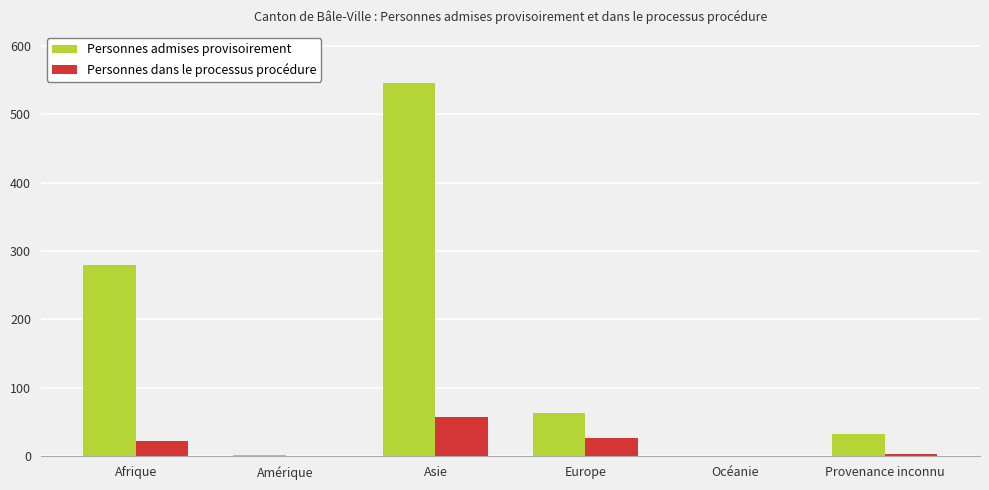

Does the chart contain stacked bars?

No